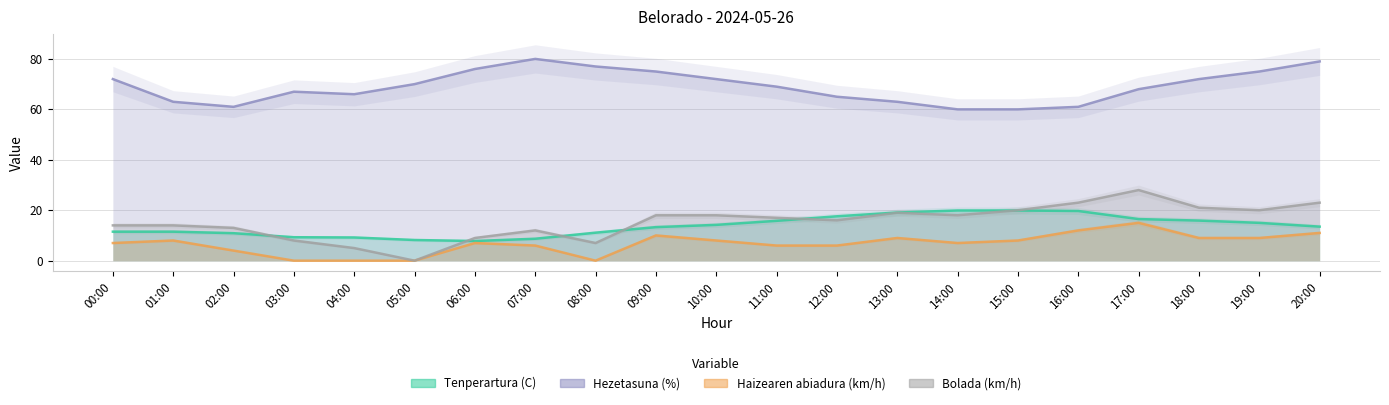

Which series has the largest range (max minus min)?

Bolada (km/h)